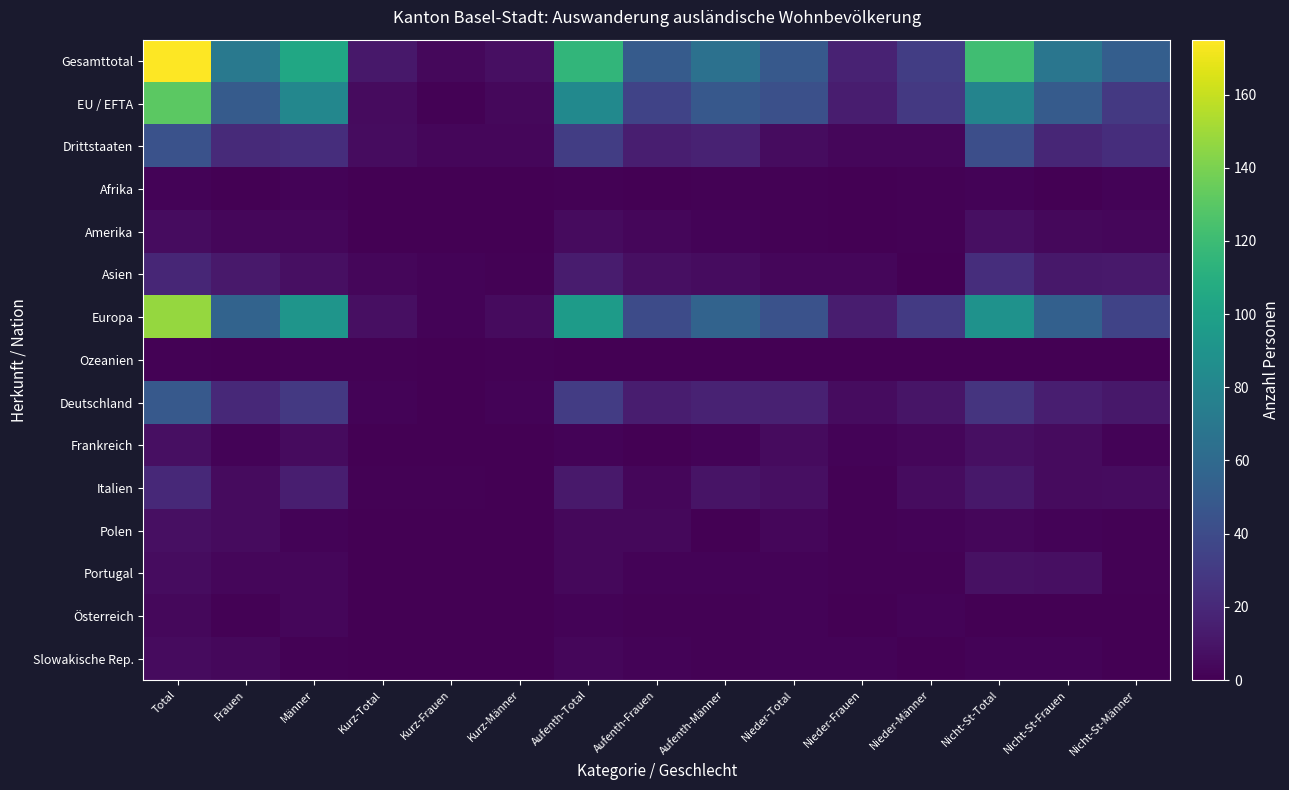

Which has a higher value, Männer or Nicht-St-Total?

Nicht-St-Total